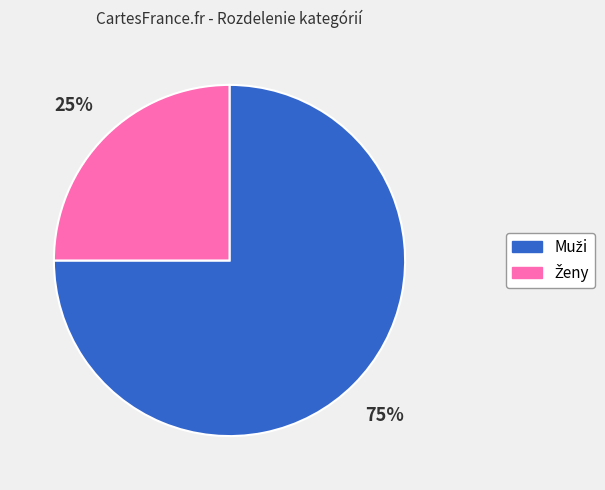

To the nearest percent, what is the difference between the largest and smallest slice percentages?

50%